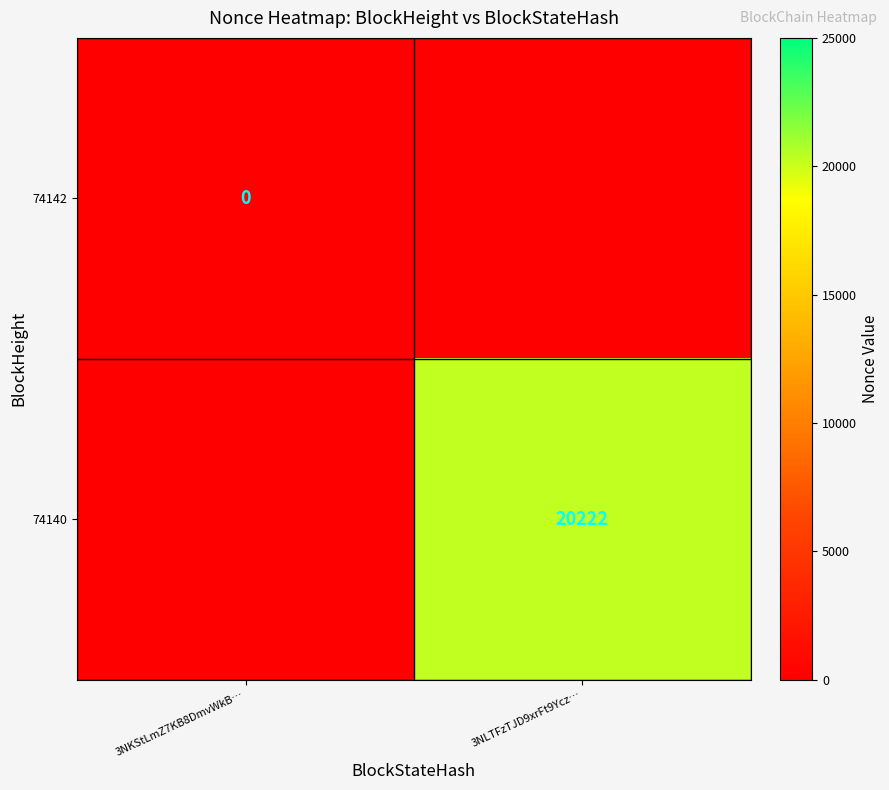

True or false: 74140 has a value of 20222 at 3NLTFzTJD9xrFt9Ycz….

True